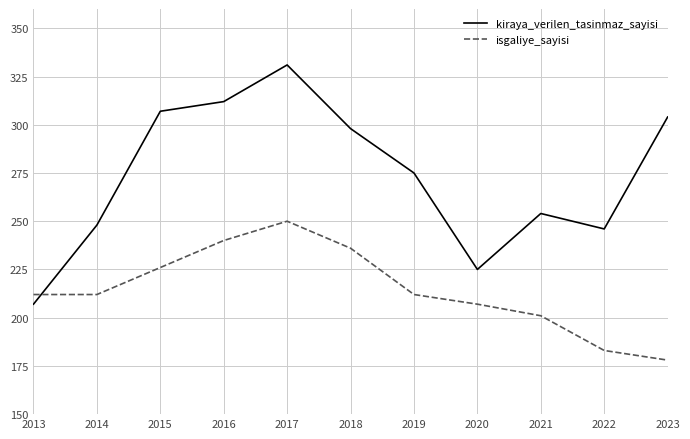

What is the difference between the maximum and second lowest values in the kiraya_verilen_tasinmaz_sayisi series?

106